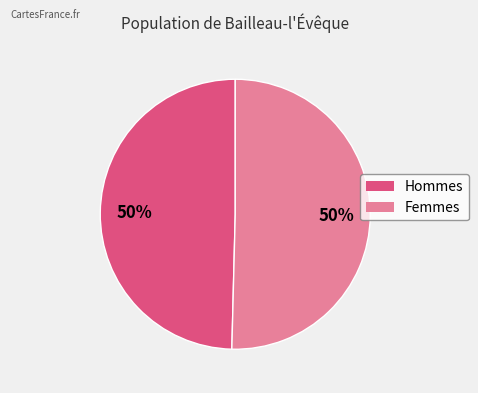

To the nearest percent, what is the average slice percentage?

50%